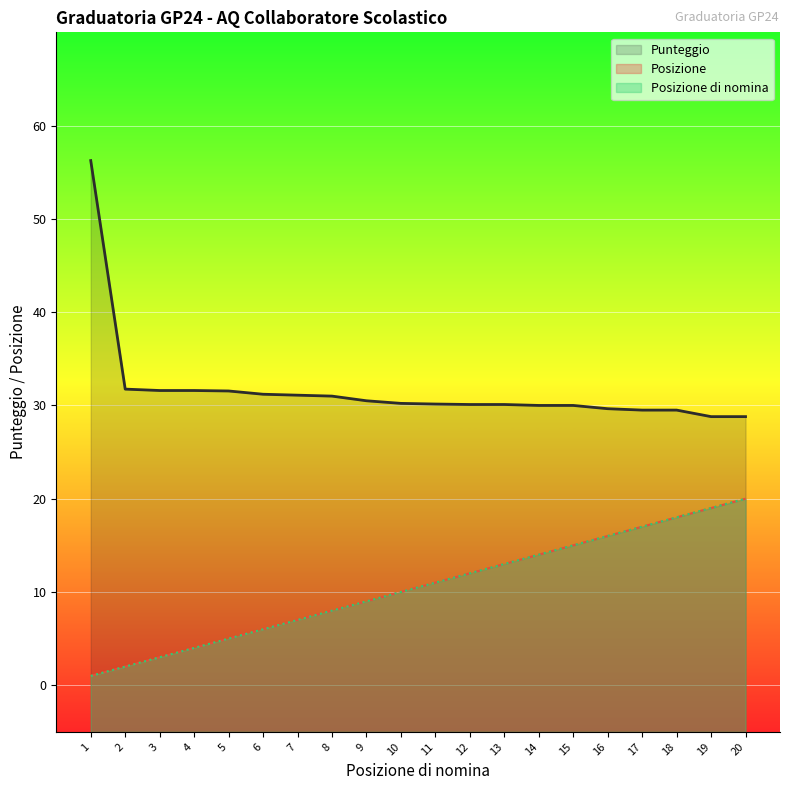

How many values in the Punteggio series are below 30?

5